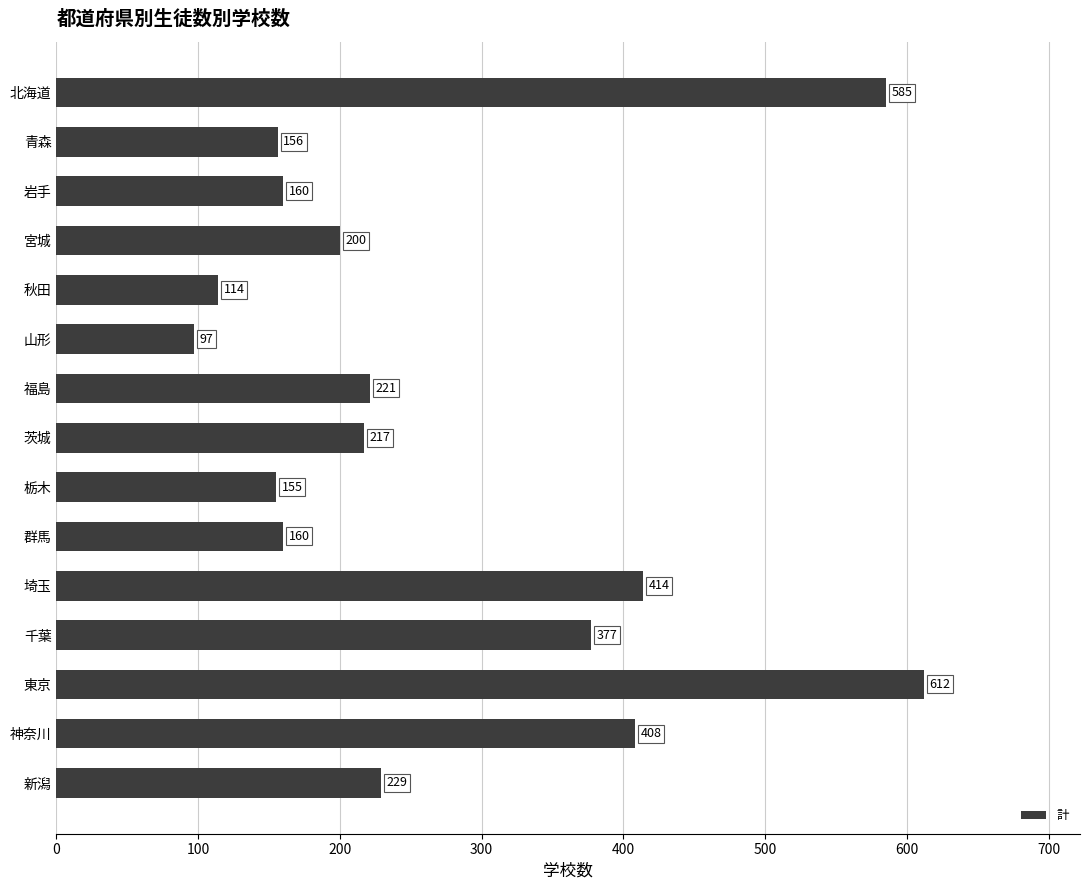

Reading bottom to top, what are all the values shown in this chart?

新潟=229	神奈川=408	東京=612	千葉=377	埼玉=414	群馬=160	栃木=155	茨城=217	福島=221	山形=97	秋田=114	宮城=200	岩手=160	青森=156	北海道=585